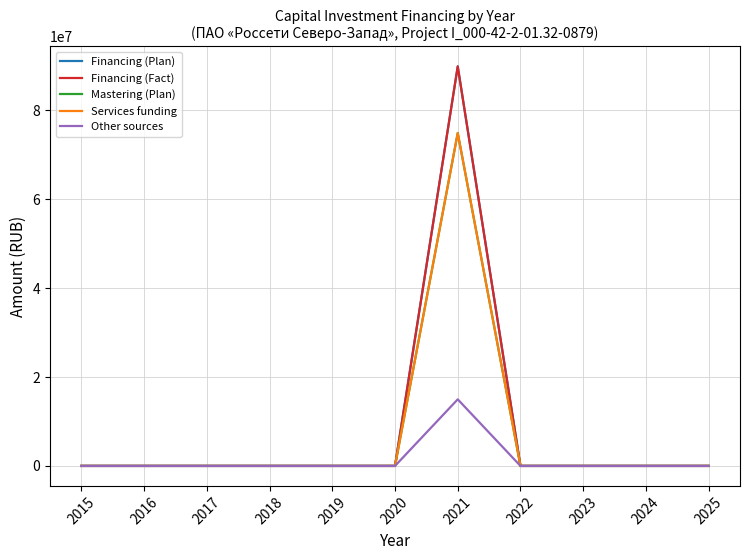

Is this an area chart (filled region under the line)?

No